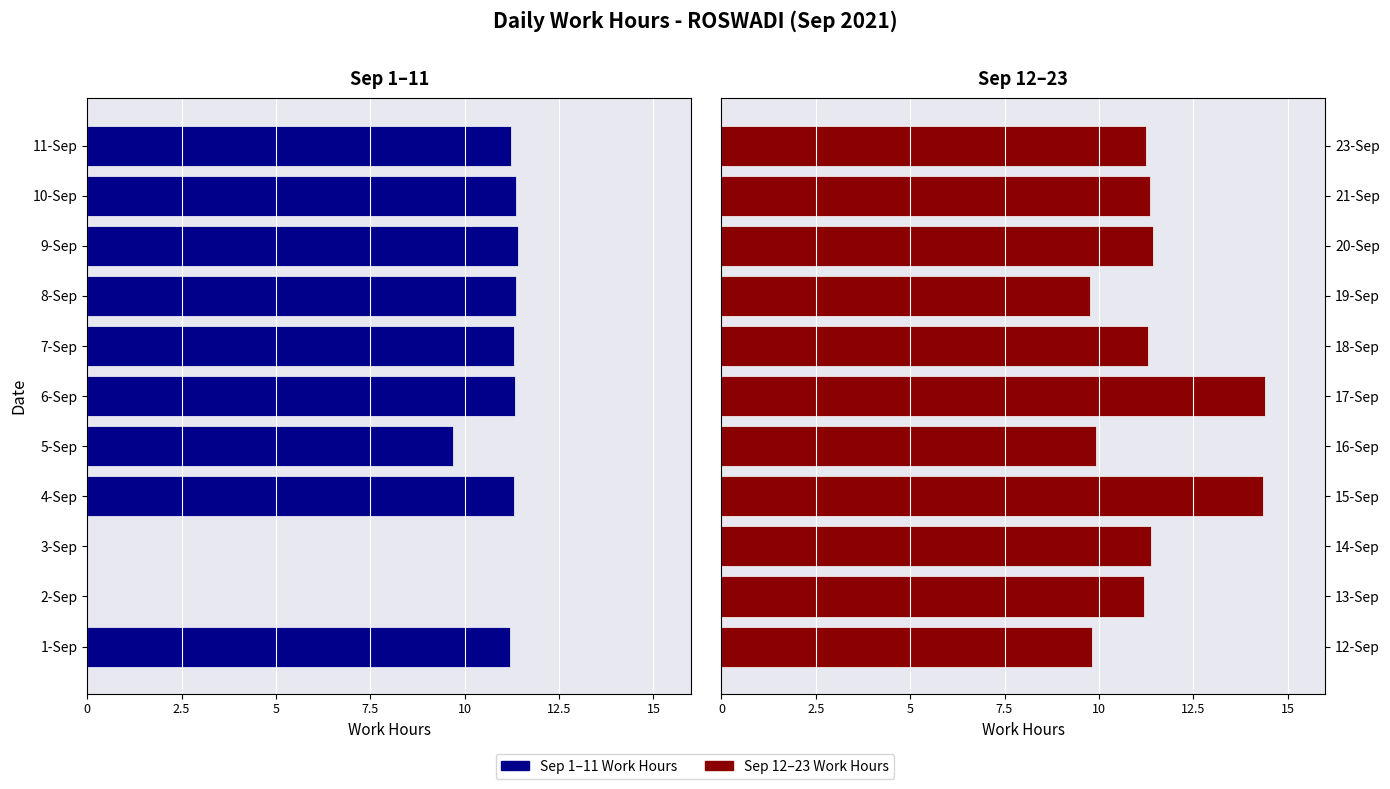

The Work Hours (Low) - Sep 12-23 series shows 7.3 at 14-Sep. True or false?

False